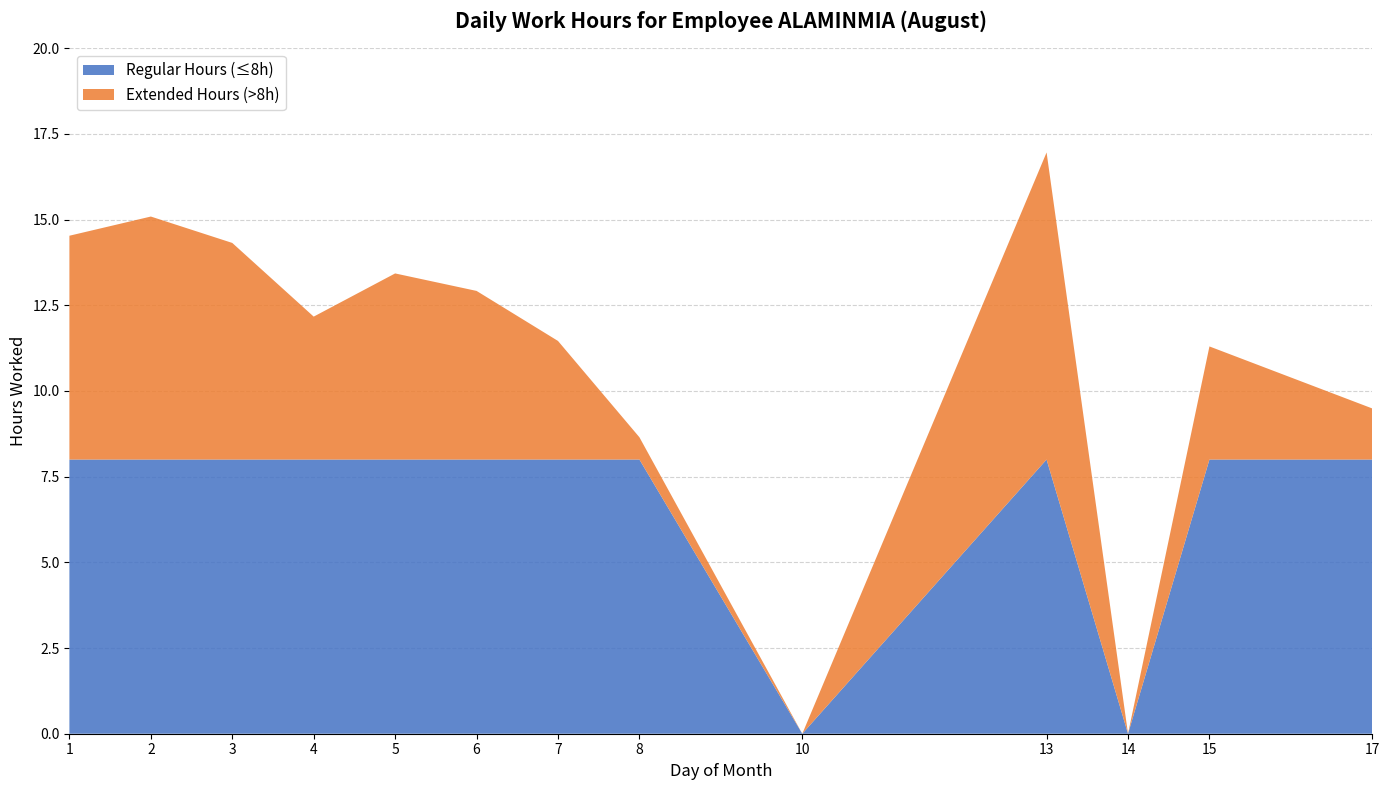

What is the total value across all series at 1?

14.5